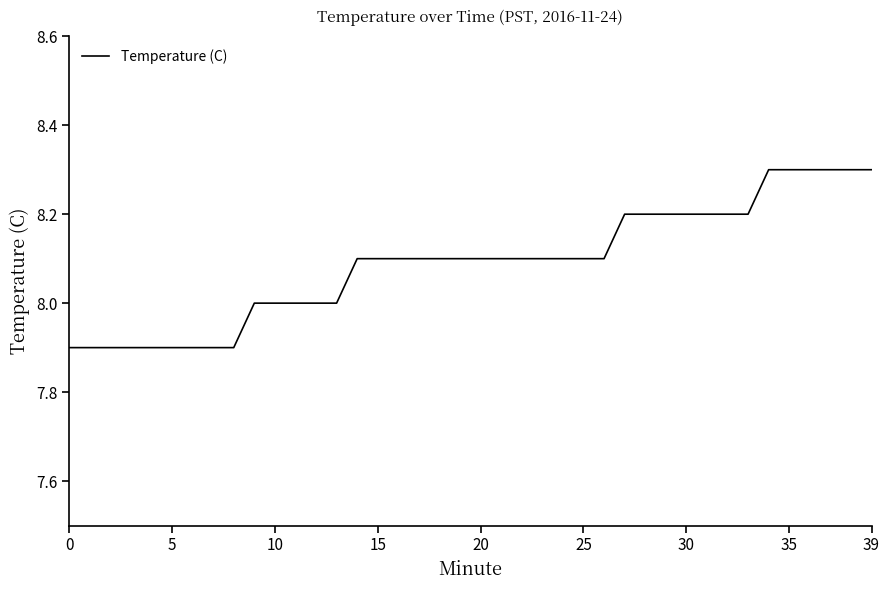

What is the greatest value displayed?

8.3